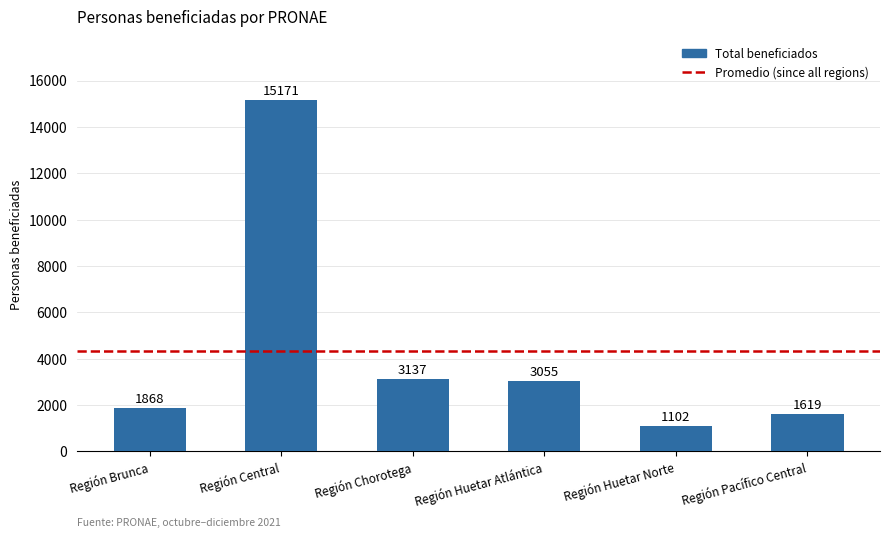

What is the difference between the maximum and minimum values?

14069